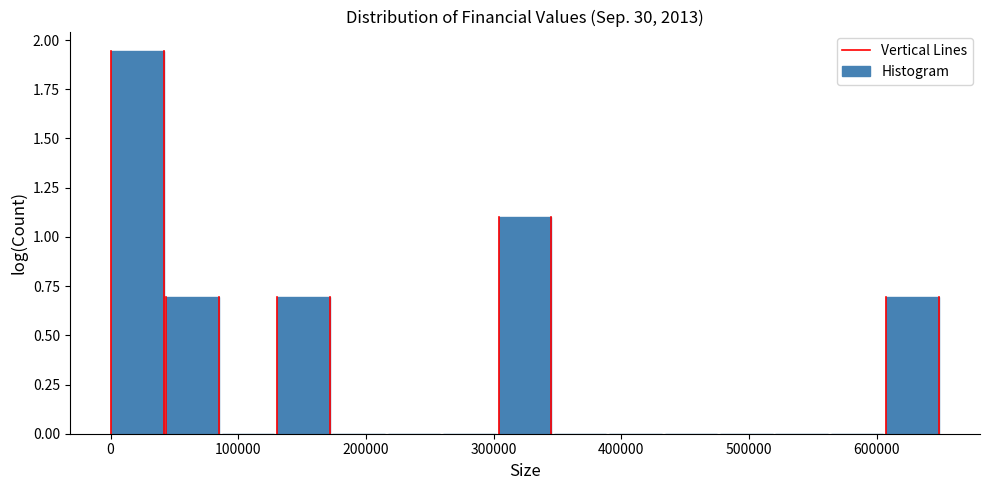

Which range on the x-axis has the tallest bar?

0 to 40000